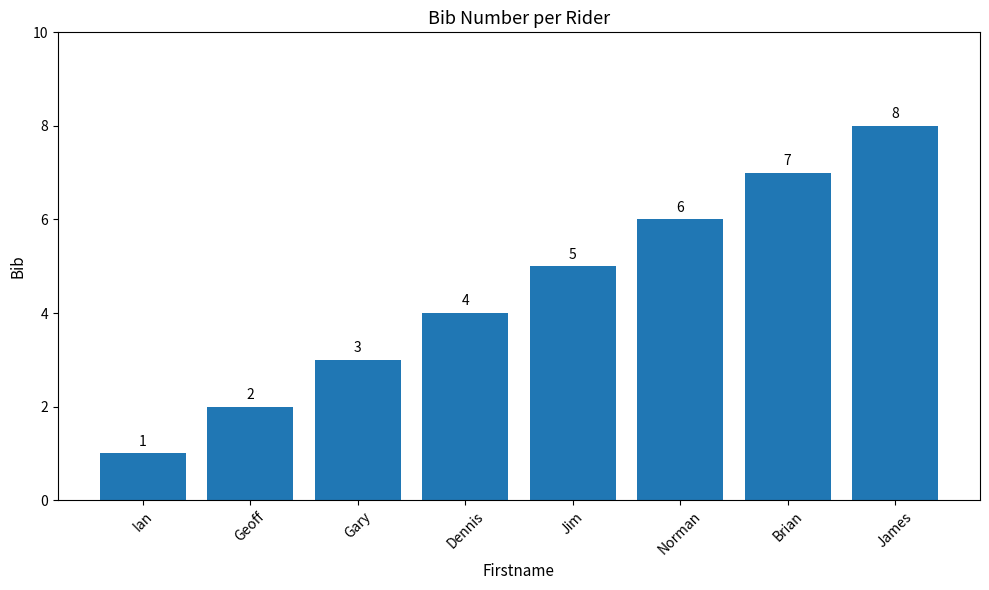

How many bars are there in total?

8